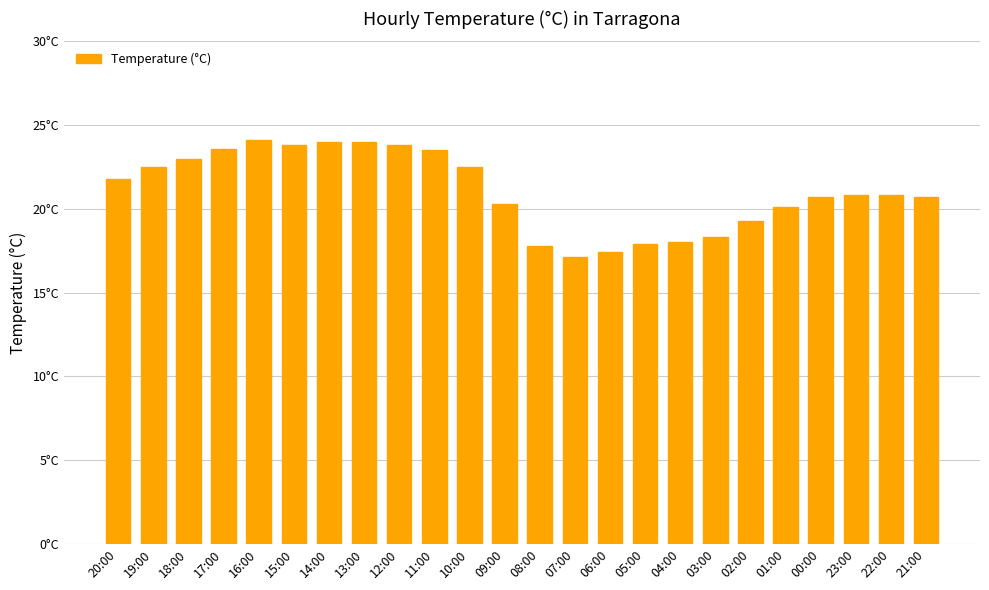

True or false: the data shows 23.0 at 18:00.

True